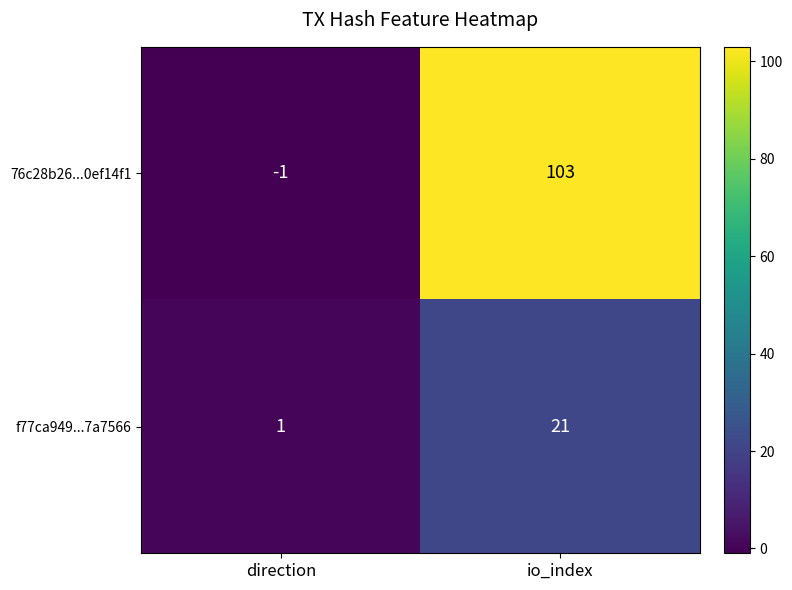

Which series has the largest total across all categories?

76c28b26...0ef14f1